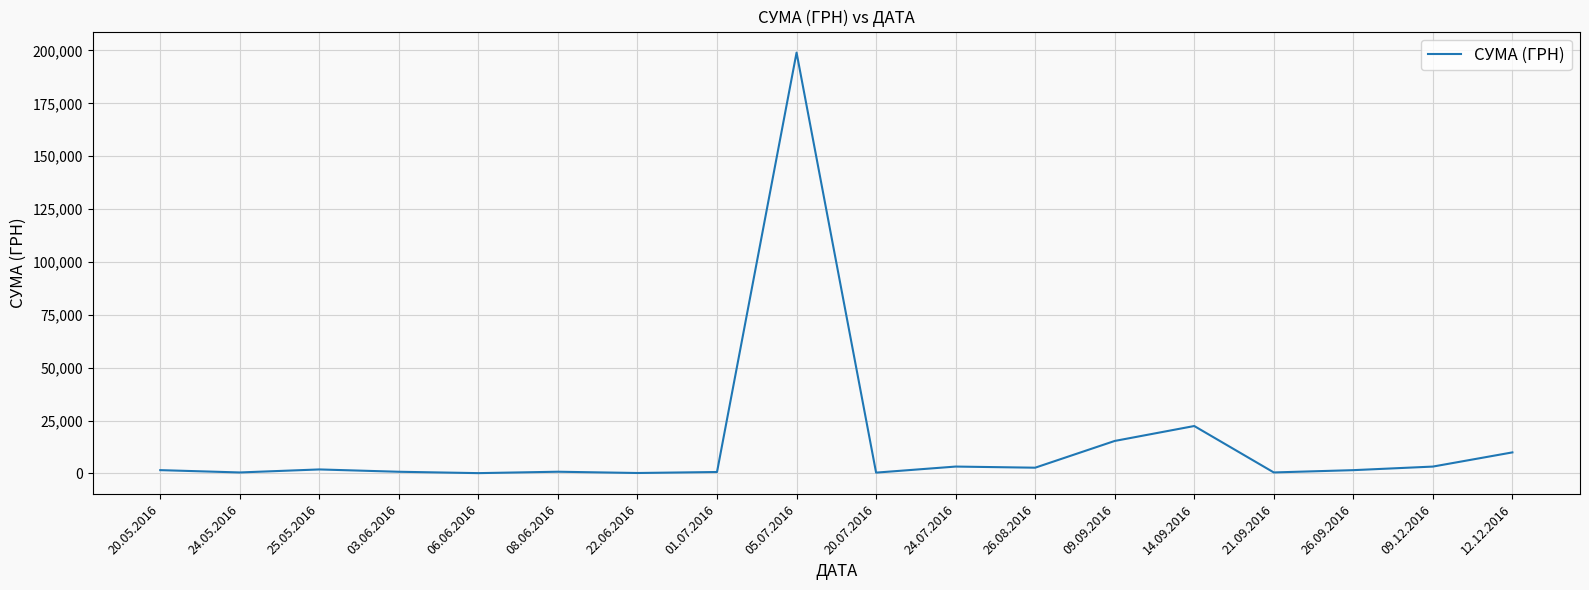

What is the difference between the maximum and minimum values?

198880.0